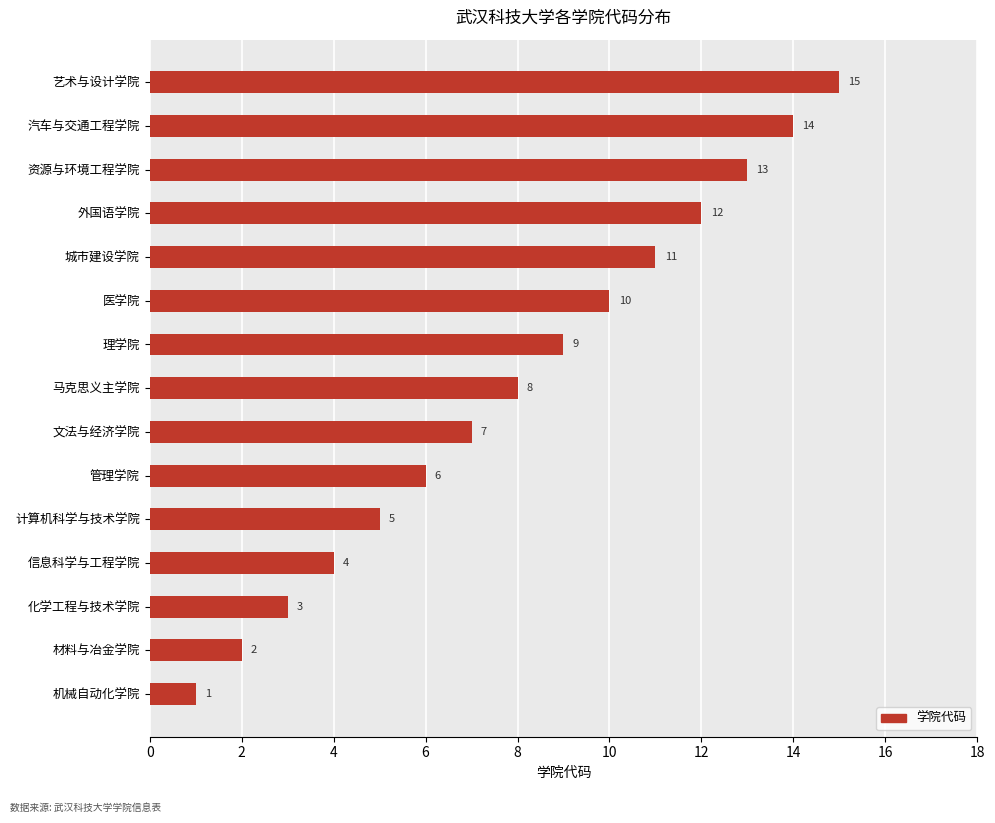

How many data points does each series have?

15